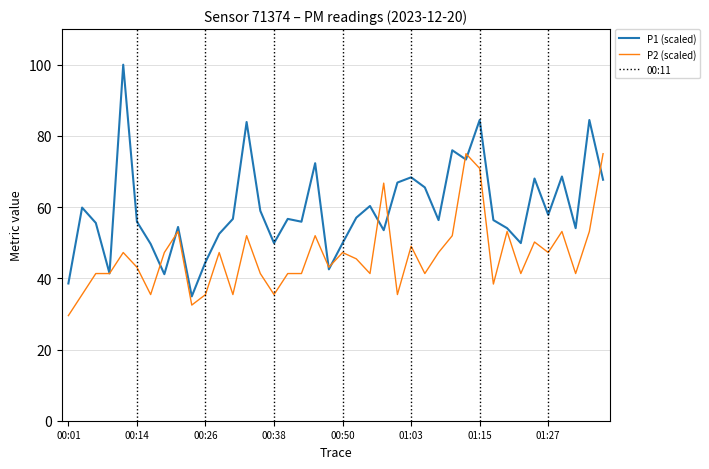

True or false: P2 has a value of 62.3 at 00:48.

False